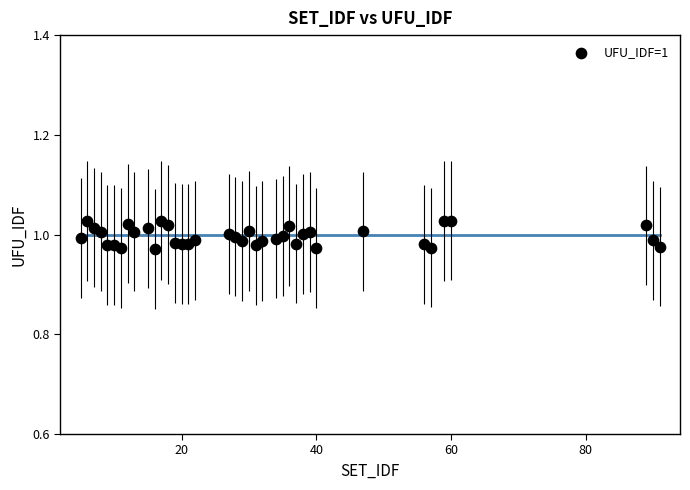

What is the range of X values (max minus min)?

86.0